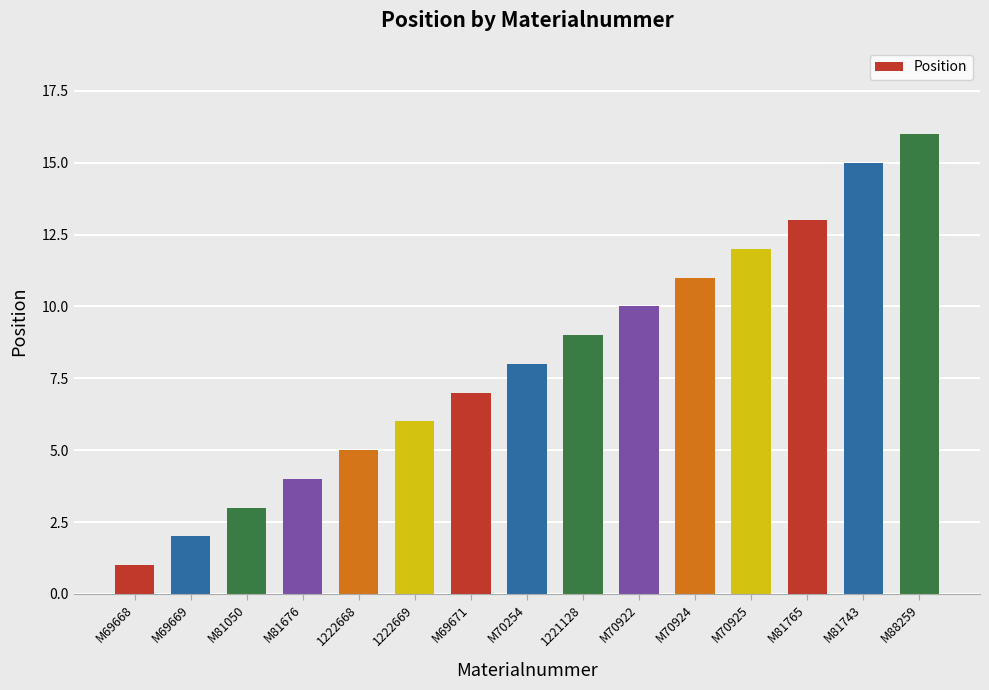

Count the number of data series in this chart.

1